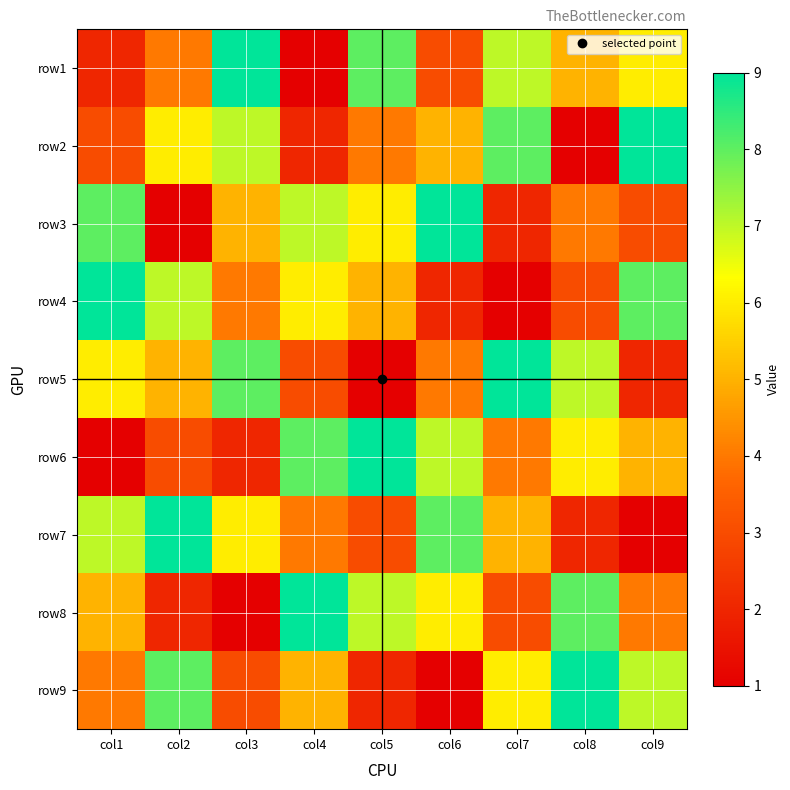

Reading right to left, what are all the values shown in this chart?

row1: col9=6	col8=5	col7=7	col6=3	col5=8	col4=1	col3=9	col2=4	col1=2
row2: col9=9	col8=1	col7=8	col6=5	col5=4	col4=2	col3=7	col2=6	col1=3
row3: col9=3	col8=4	col7=2	col6=9	col5=6	col4=7	col3=5	col2=1	col1=8
row4: col9=8	col8=3	col7=1	col6=2	col5=5	col4=6	col3=4	col2=7	col1=9
row5: col9=2	col8=7	col7=9	col6=4	col5=1	col4=3	col3=8	col2=5	col1=6
row6: col9=5	col8=6	col7=4	col6=7	col5=9	col4=8	col3=2	col2=3	col1=1
row7: col9=1	col8=2	col7=5	col6=8	col5=3	col4=4	col3=6	col2=9	col1=7
row8: col9=4	col8=8	col7=3	col6=6	col5=7	col4=9	col3=1	col2=2	col1=5
row9: col9=7	col8=9	col7=6	col6=1	col5=2	col4=5	col3=3	col2=8	col1=4